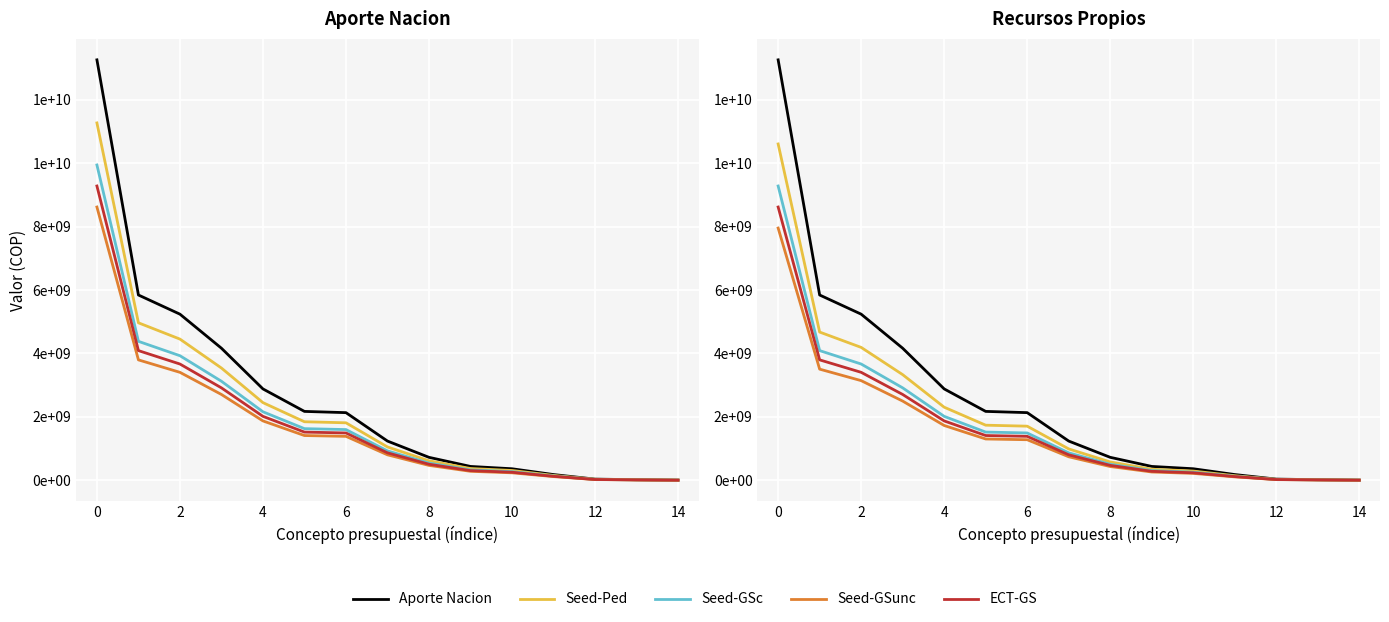

Which category has the lowest value in the Aporte Nacion series?

14